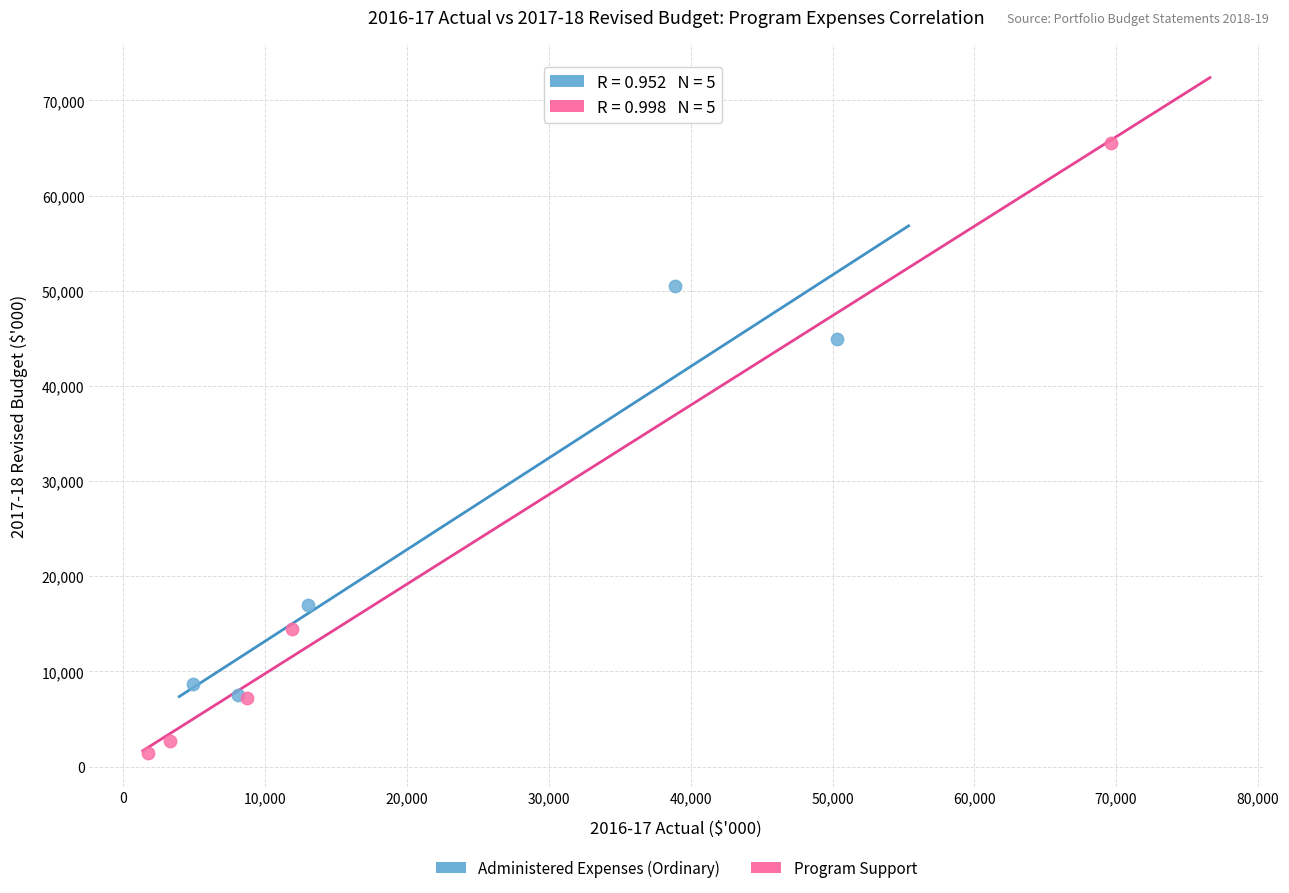

Which series reaches the minimum Y coordinate?

Program Support